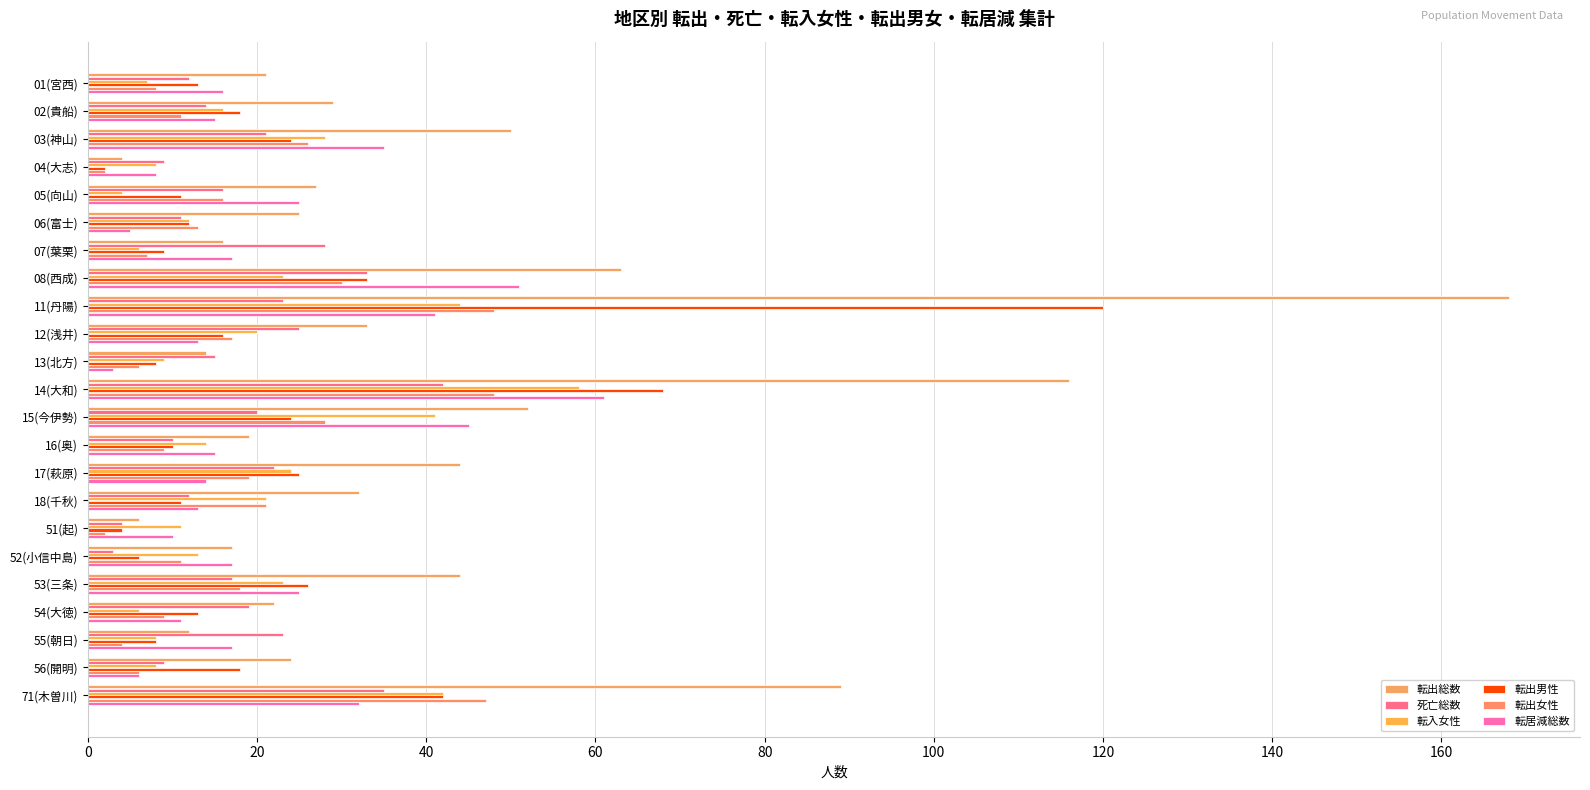

Reading left to right, extract all data points from this chart.

転出総数: 21	29	50	4	27	25	16	63	168	33	14	116	52	19	44	32	6	17	44	22	12	24	89
死亡総数: 12	14	21	9	16	11	28	33	23	25	15	42	20	10	22	12	4	3	17	19	23	9	35
転入女性: 7	16	28	8	4	12	6	23	44	20	9	58	41	14	24	21	11	13	23	6	8	8	42
転出男性: 13	18	24	2	11	12	9	33	120	16	8	68	24	10	25	11	4	6	26	13	8	18	42
転出女性: 8	11	26	2	16	13	7	30	48	17	6	48	28	9	19	21	2	11	18	9	4	6	47
転居減総数: 16	15	35	8	25	5	17	51	41	13	3	61	45	15	14	13	10	17	25	11	17	6	32